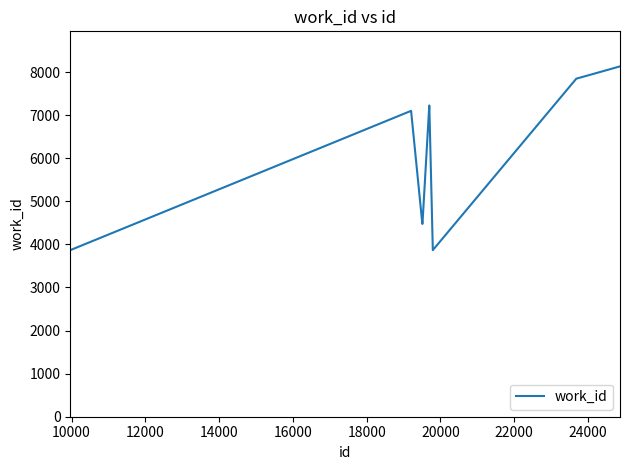

What is the difference between the maximum and minimum values?

4265